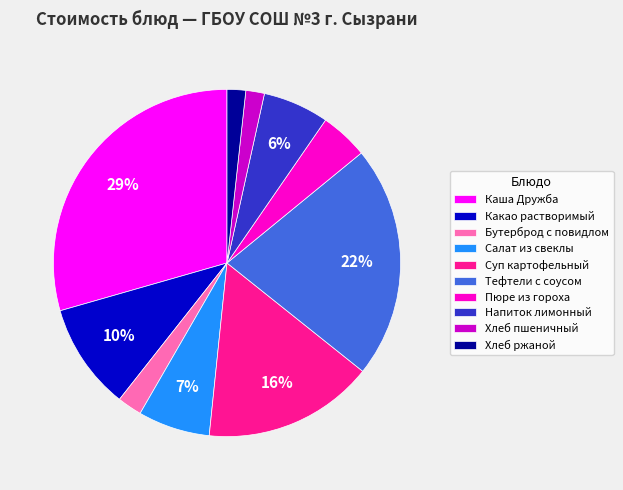

Count the number of slices in the pie.

10